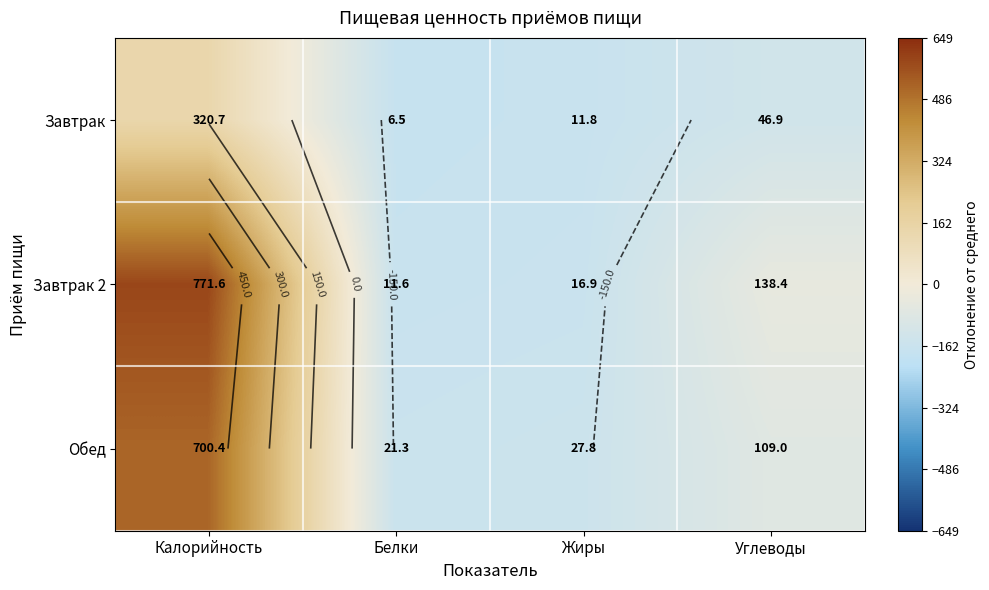

Which series has the widest spread of values?

Завтрак 2